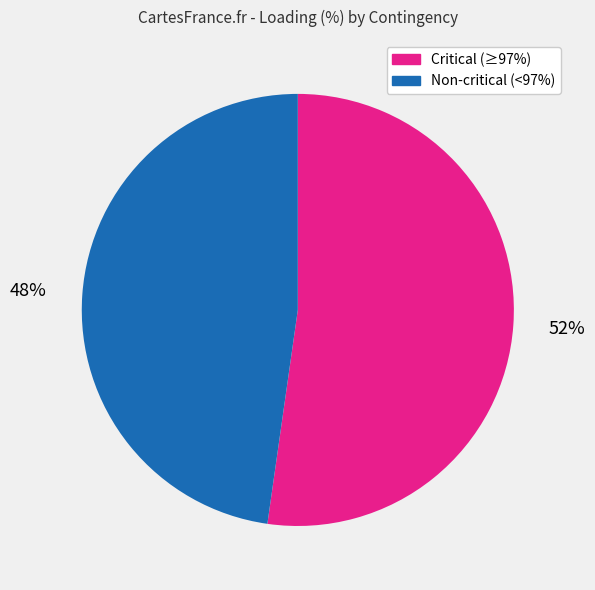

To the nearest percent, what portion does Critical (≥97%) represent?

52%